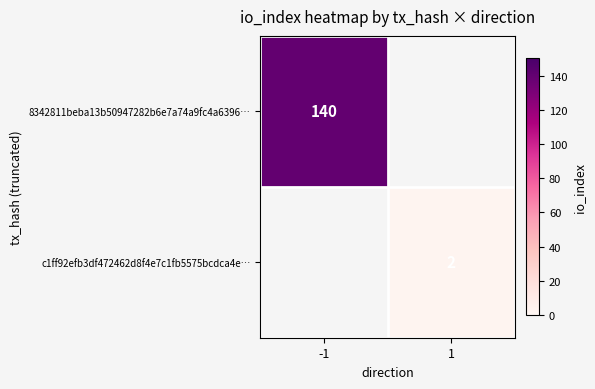

The 8342811beba13b50947282b6e7a74a9fc4a6396… series shows 197 at -1. True or false?

False